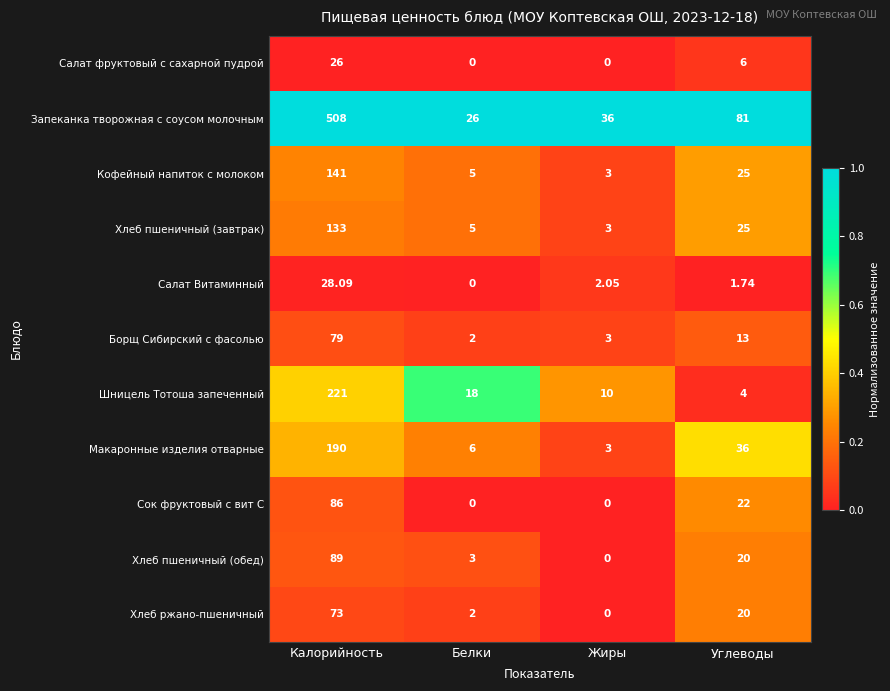

At which label is Салат фруктовый с сахарной пудрой closest to 13?

Углеводы